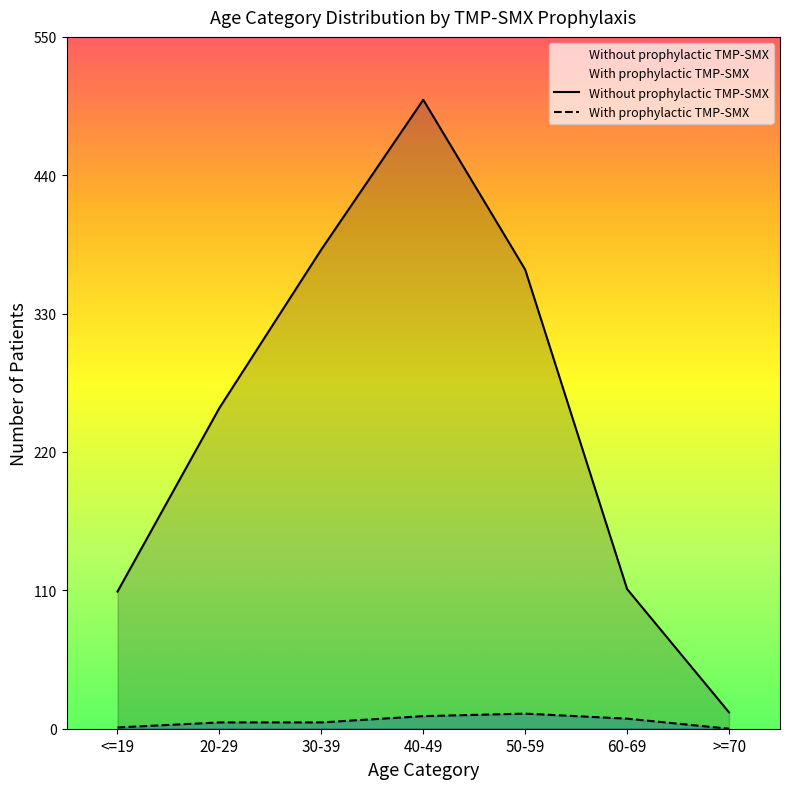

True or false: Without prophylactic TMP-SMX and With prophylactic TMP-SMX cross at least once.

False